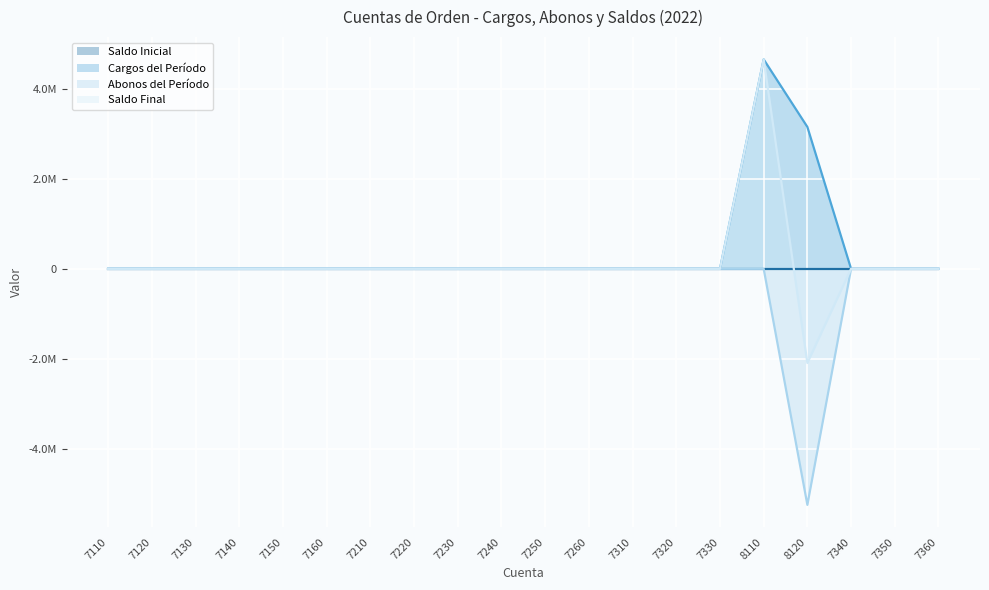

True or false: Cargos del Período and Abonos del Período cross at least once.

False